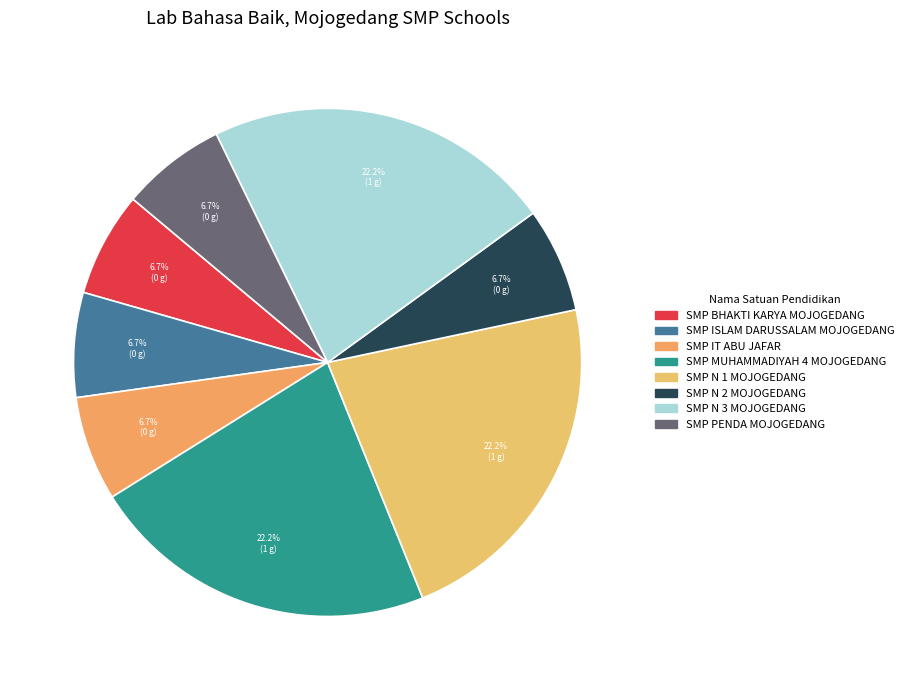

Is there a majority slice in this chart?

No